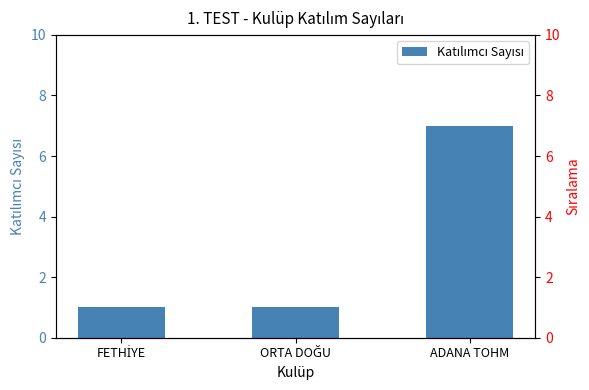

How many bars are there in total?

3